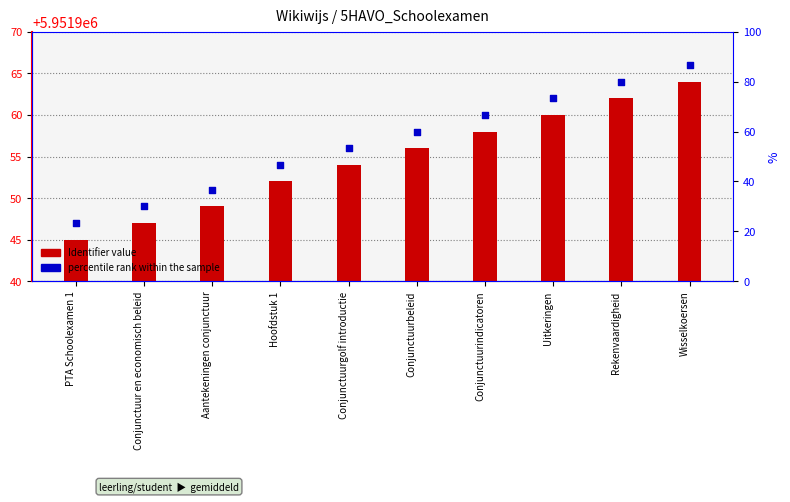

At which category is the sum across all series the highest?

Wisselkoersen